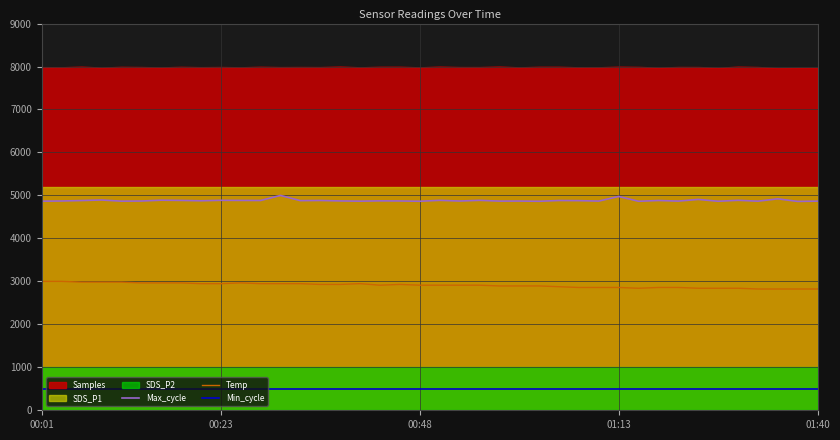

True or false: Min_cycle and Temp cross at least once.

False